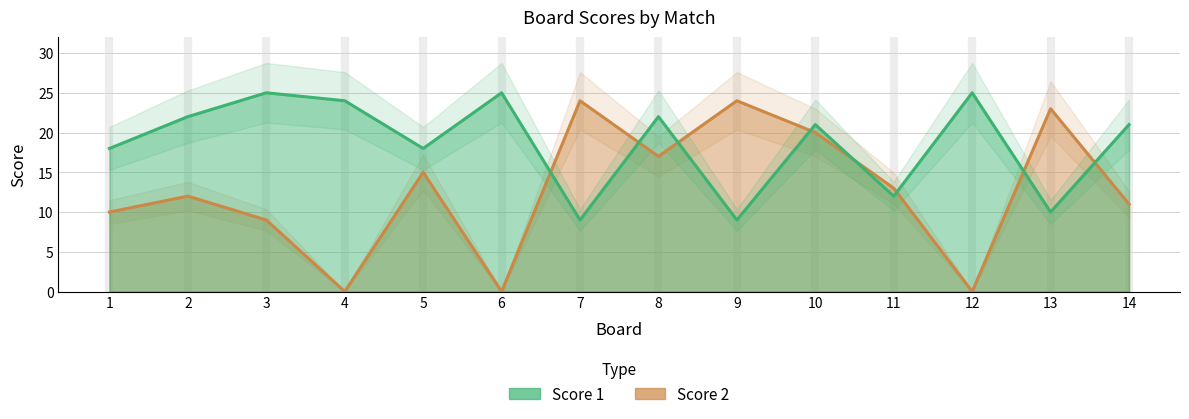

Between 5 and 1, which is larger?

5